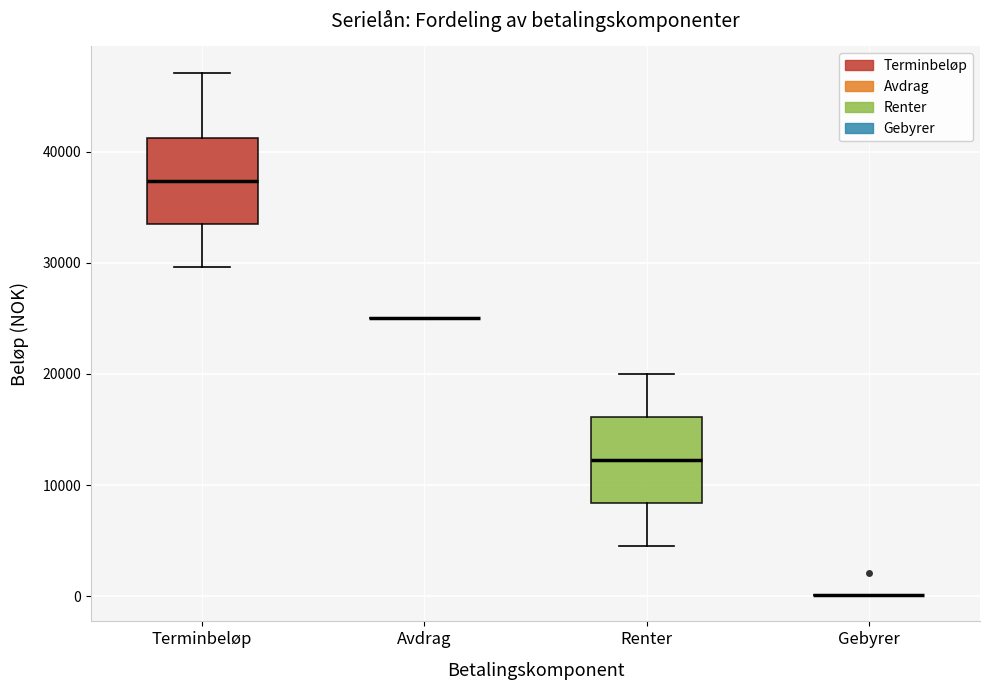

Reading left to right, read every box against the y-axis: the position of its median line, the range the box covers, and the ends of its whiskers. The values are not printed on the chart, so give them approximately, as read against the axis.

Terminbeløp: median 37000, box 33000 to 41000, whiskers 30000 to 47000
Avdrag: box collapsed to a line at 25000, whiskers 25000 to 25000
Renter: median 12000, box 8000 to 16000, whiskers 5000 to 20000
Gebyrer: box collapsed to a line at 0, whiskers 0 to 0